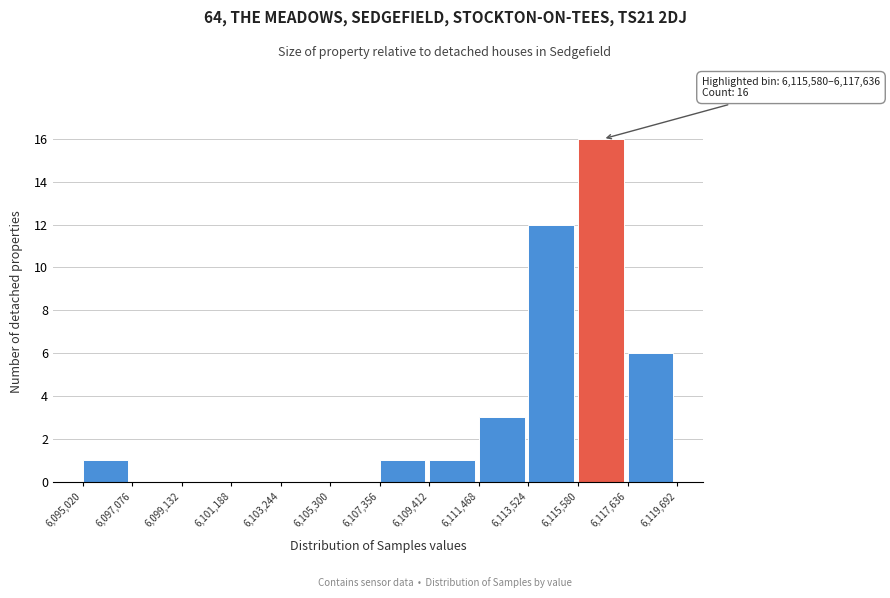

Which range on the x-axis has the tallest bar?

6,115,580 to 6,117,636